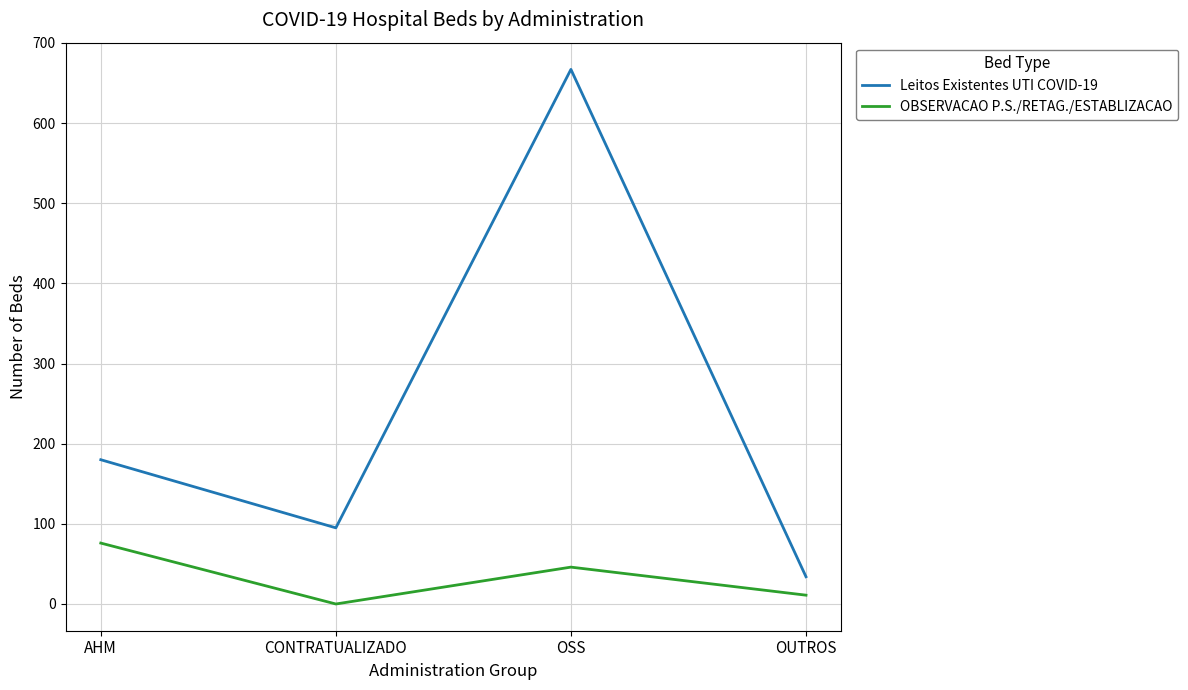

Between CONTRATUALIZADO and OSS, which series saw the biggest shift?

Leitos Existentes UTI COVID-19